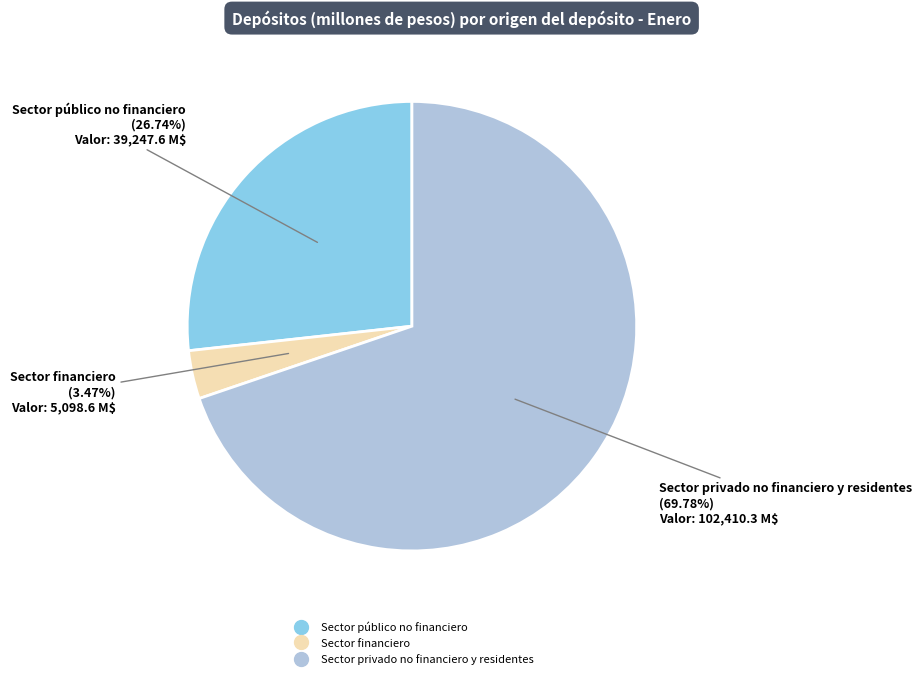

What is the largest slice in the pie chart?

Sector privado no financiero y residentes